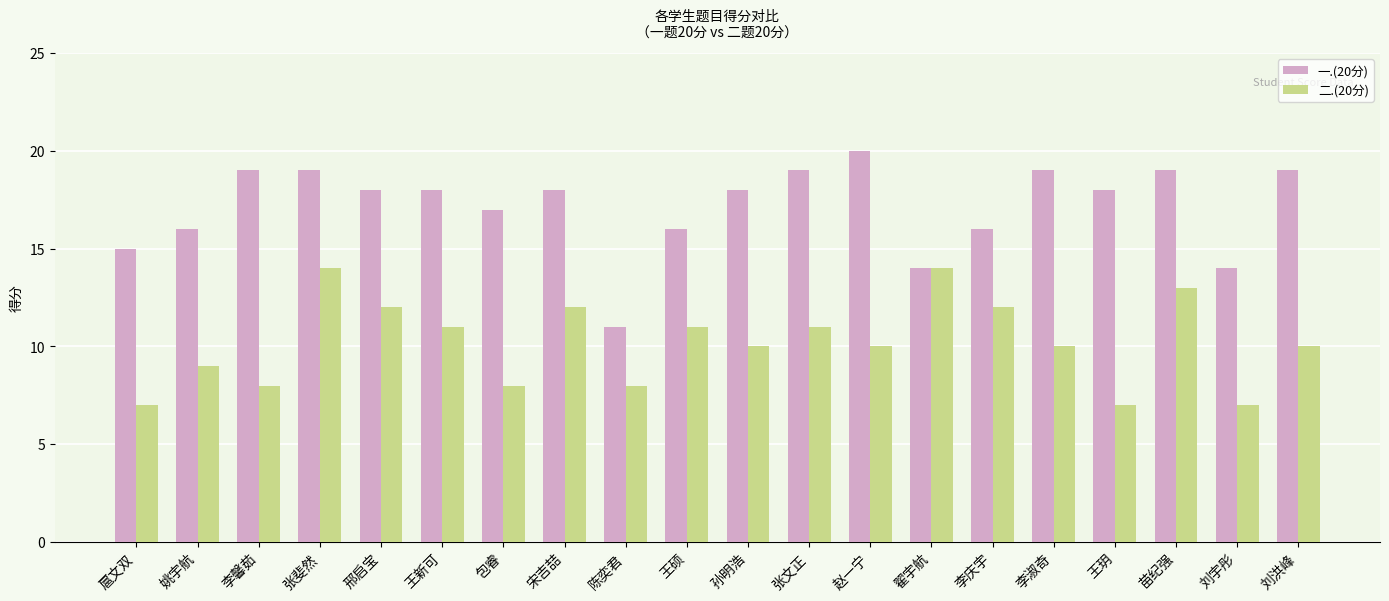

True or false: 一.(20分) has a value of 26 at 刘洪峰.

False